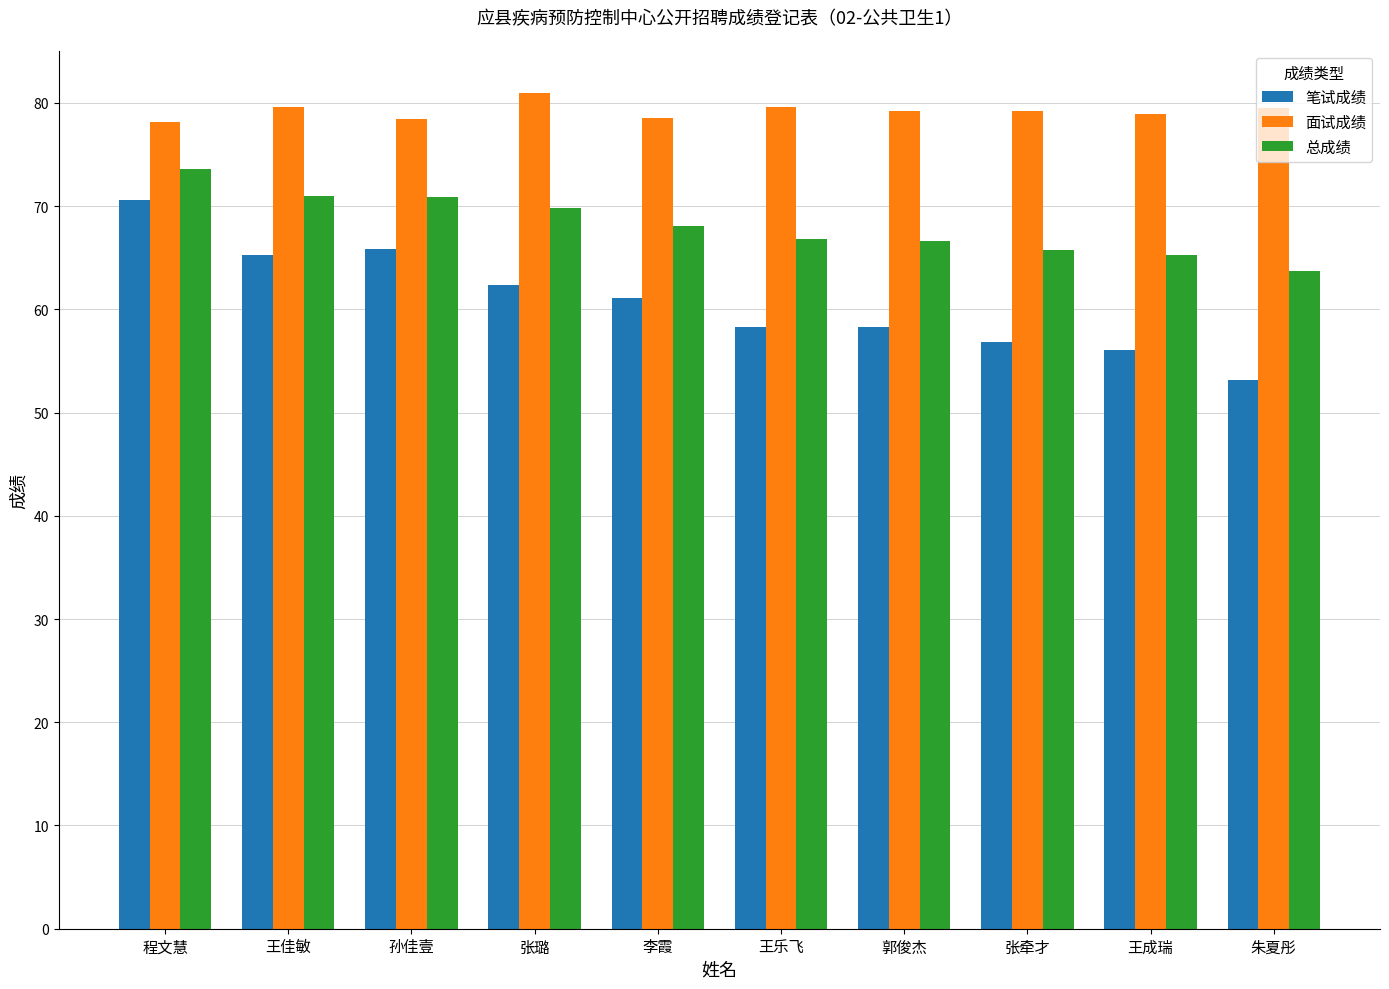

What is the average value of the 总成绩 series?

68.2